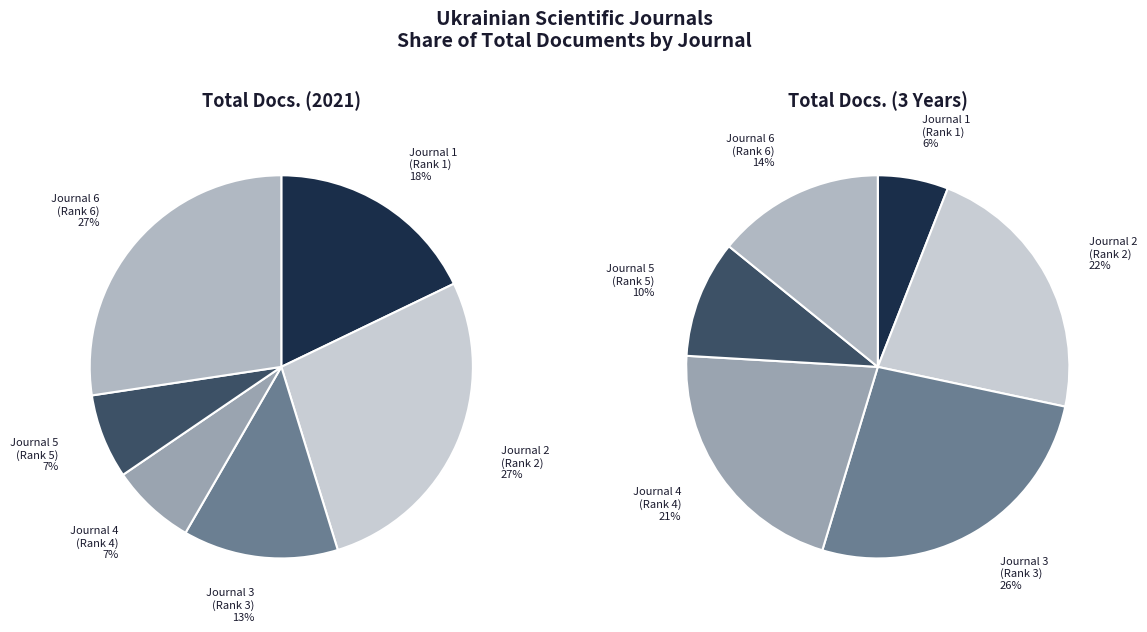

Does Journal of Chemistry and Technologies represent more than half of the total?

No